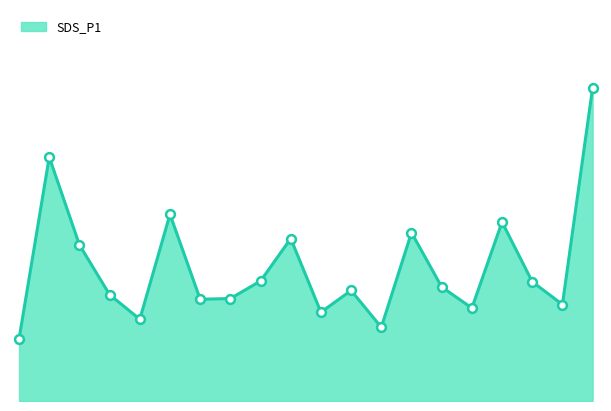

How many lines are shown in the chart?

1